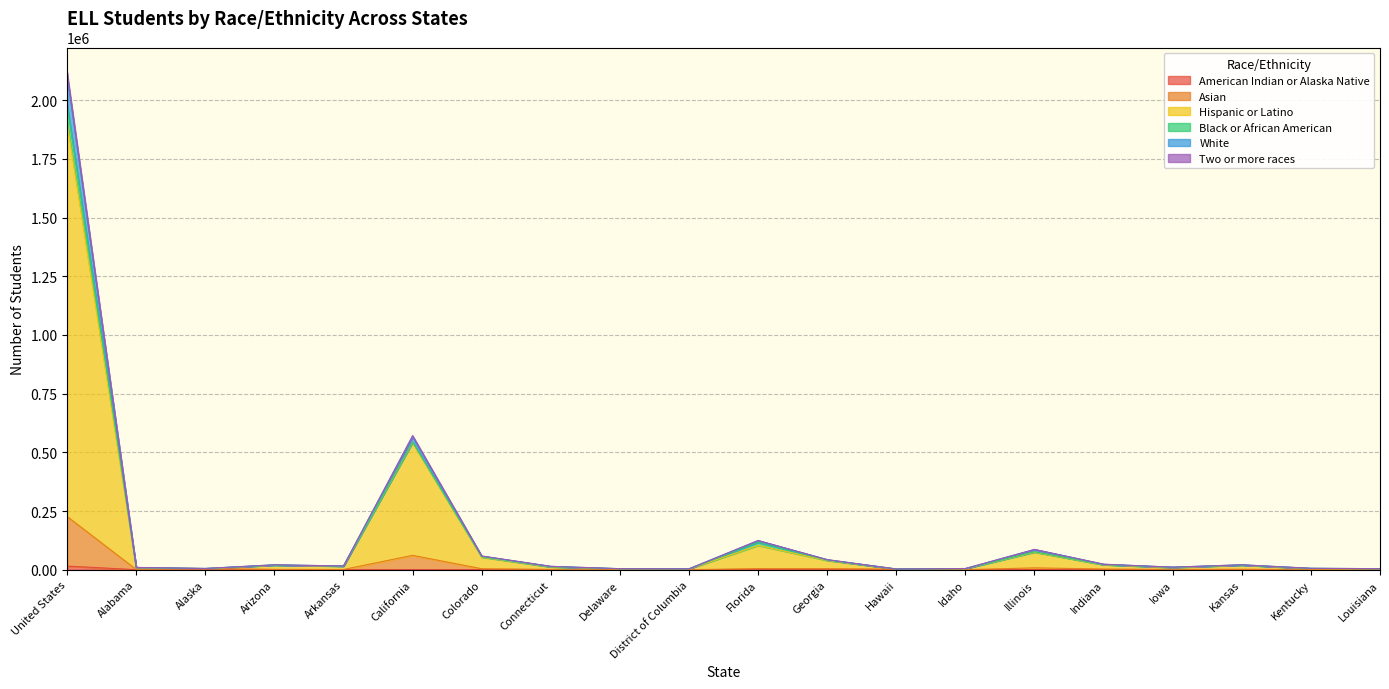

At which category is the sum across all series the highest?

United States